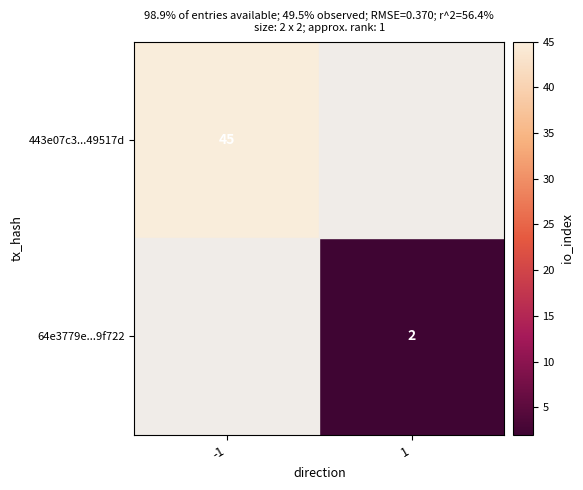

True or false: 64e3779e...9f722 has a value of 3 at 1.

False